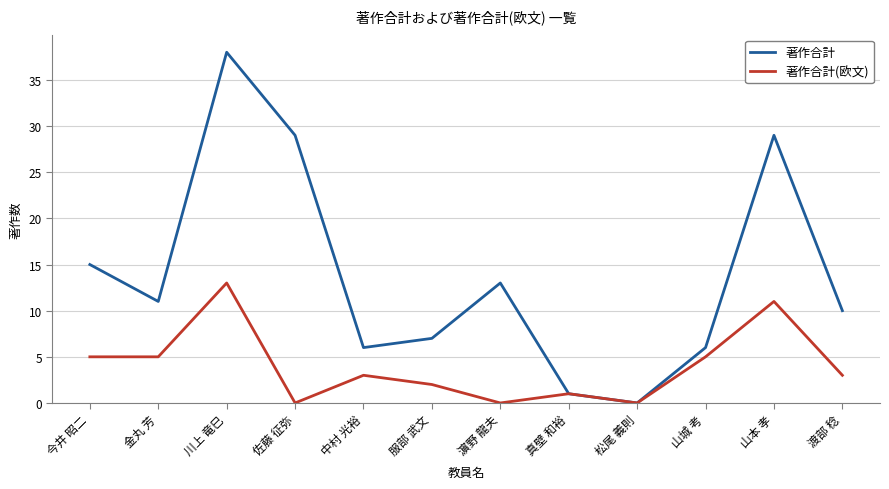

What position from the right is 川上 竜巳?

10